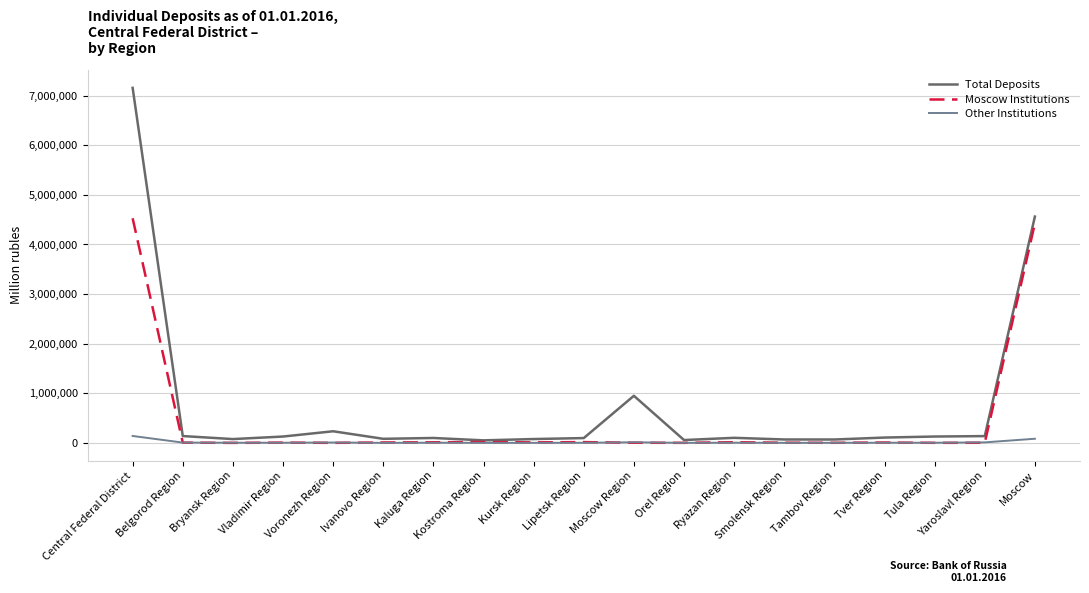

What is the sum of all Other Institutions values?

278211